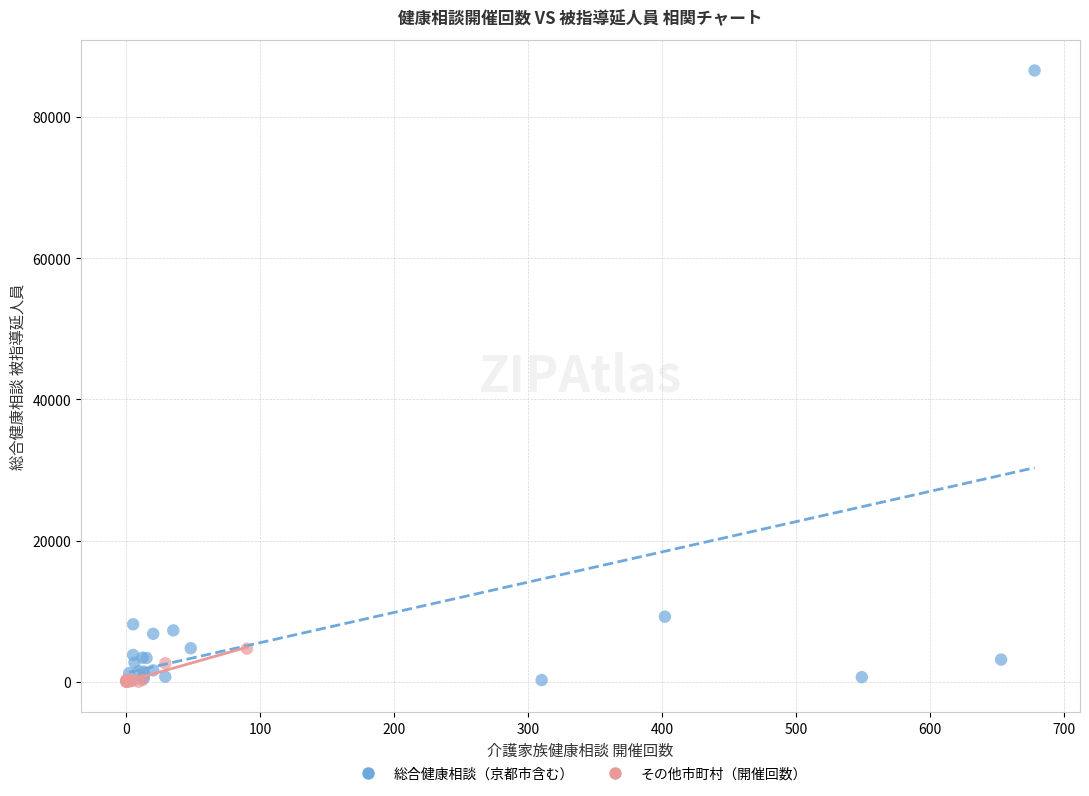

Which series contains the highest Y value?

総合健康相談（京都市含む）